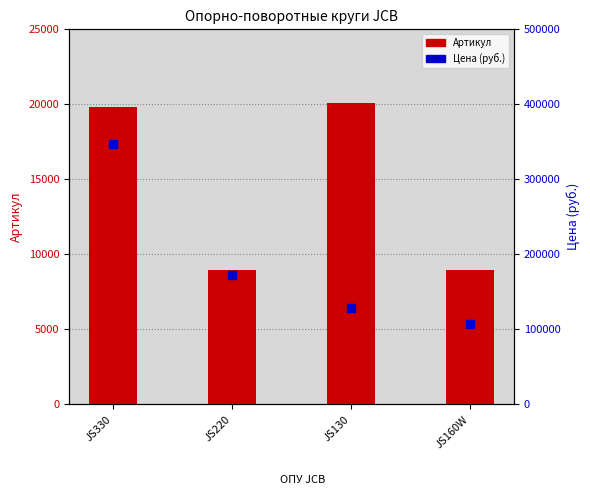

At how many categories does at least one series exceed 111586?

3